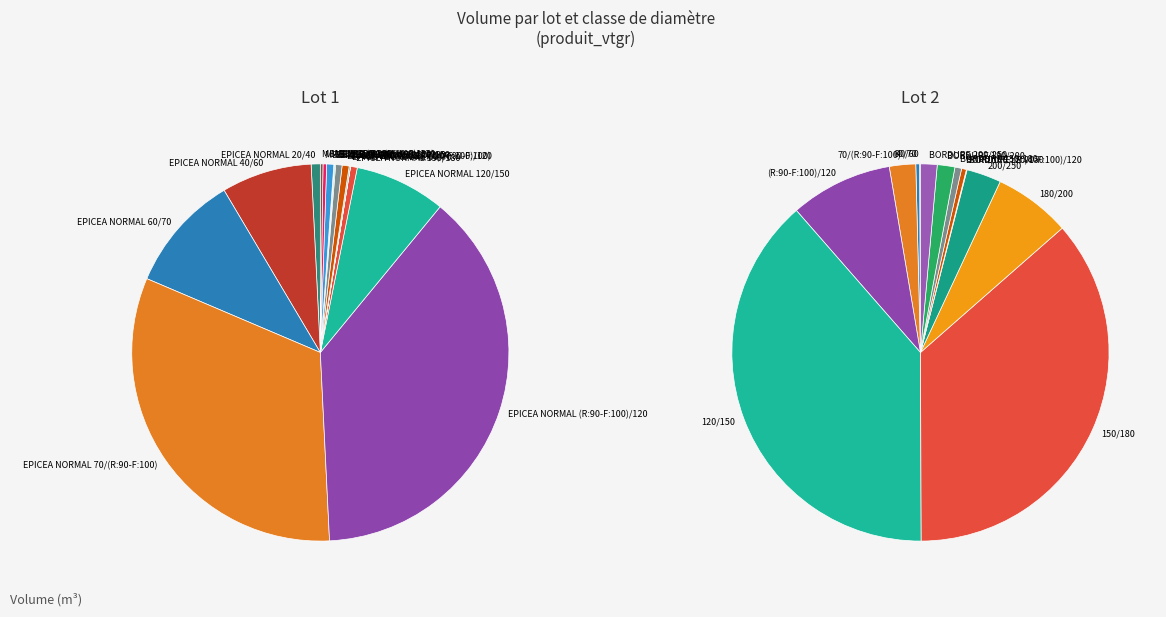

Approximately how many times larger is the value at Lot 2 (OLEFTERBERG JANSBACH BARBELT) compared to Lot 1 (BARBELT OLEFTERBERG JANSBACH)?

0.9